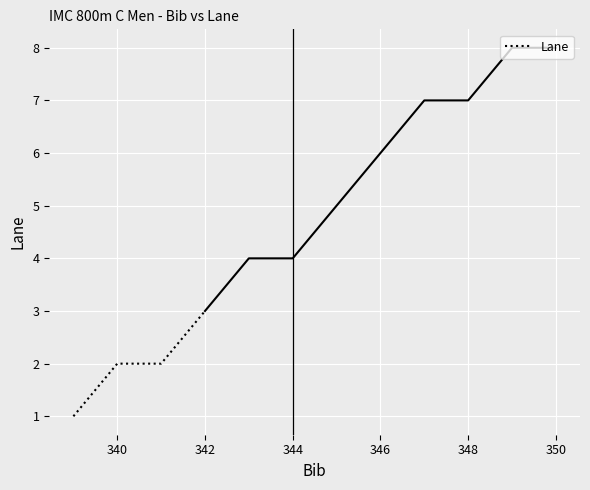

The value of Lane at 340 is 3. True or false?

False